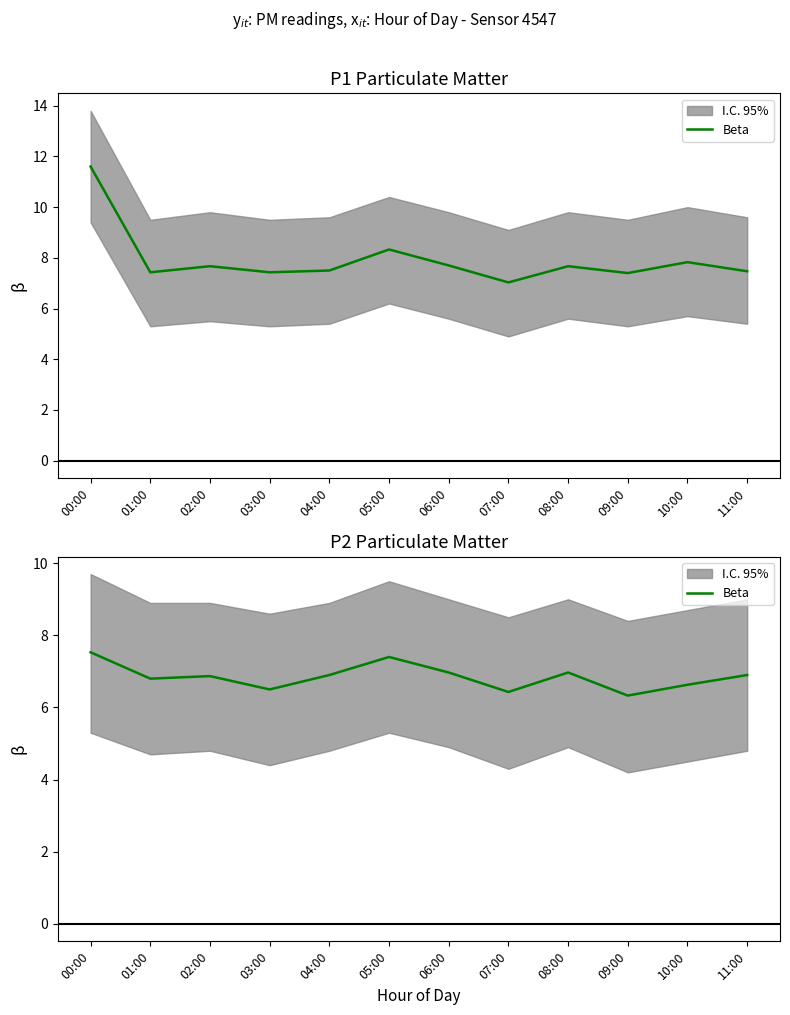

List the labels in order of value, smallest first.

09:00, 07:00, 03:00, 10:00, 01:00, 02:00, 04:00, 11:00, 06:00, 08:00, 05:00, 00:00